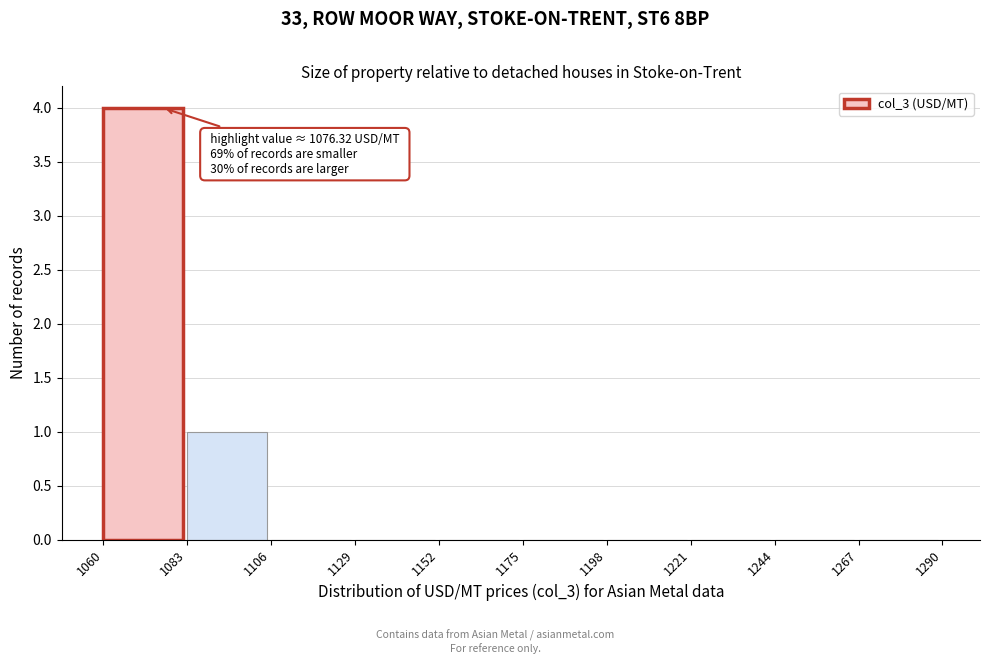

Which range on the x-axis has the tallest bar?

1060 to 1083